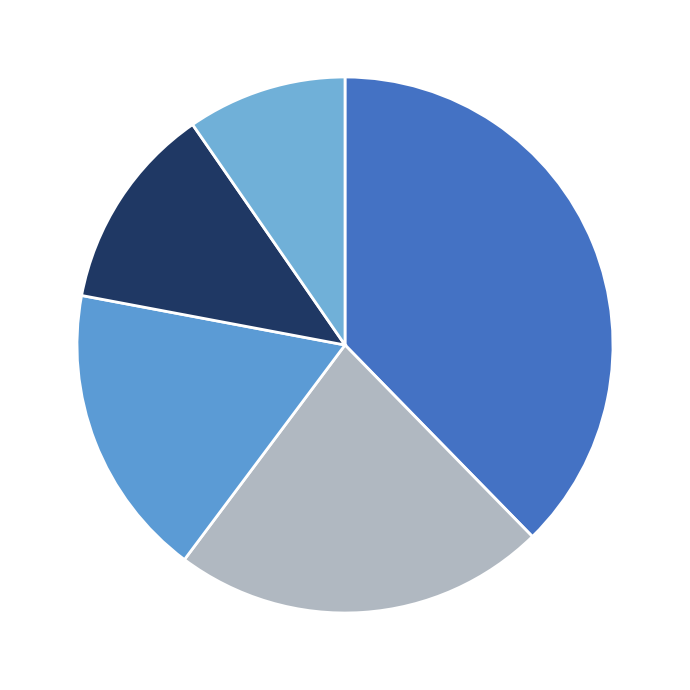

How many slices are in this pie chart?

5